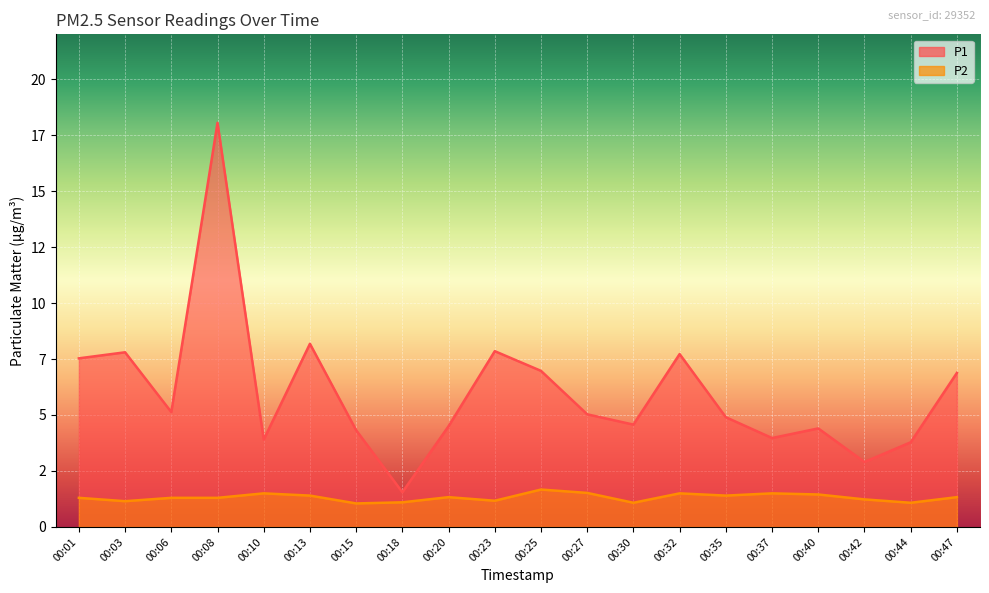

What is the difference between the maximum and minimum values in the P1 series?

16.5